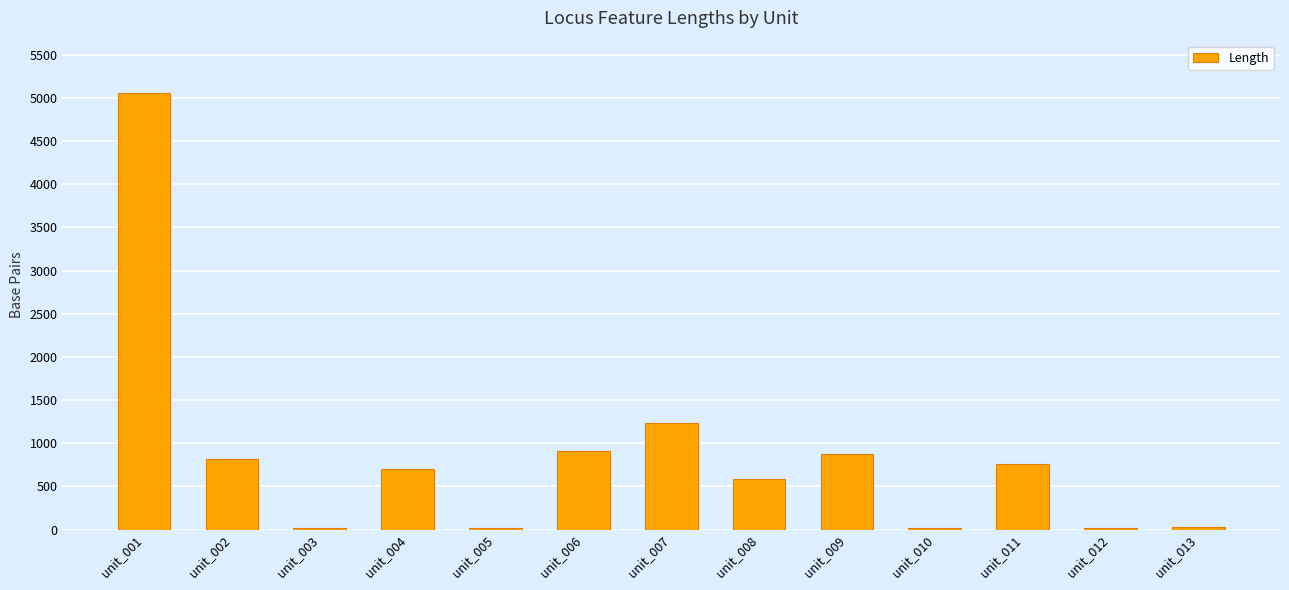

Between unit_012 and unit_006, which is larger?

unit_006